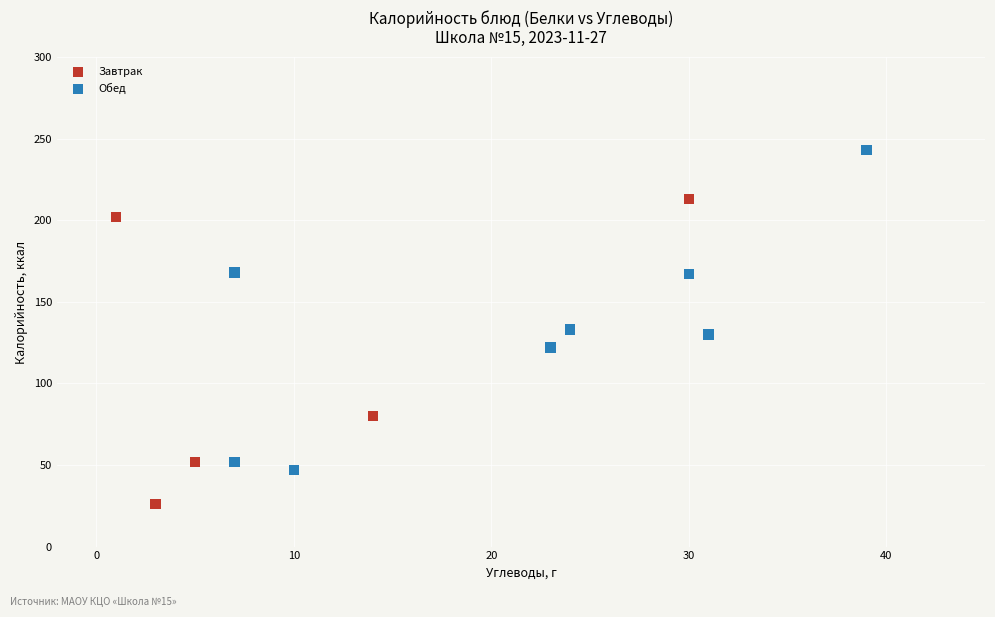

What are all the series names shown in the legend?

Завтрак, Обед